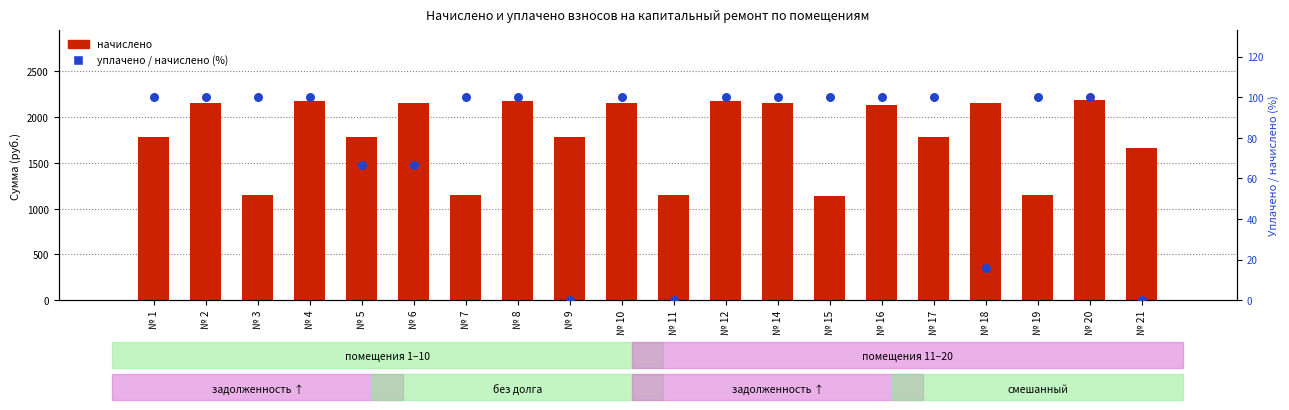

Which series has the widest spread of Y values?

начислено